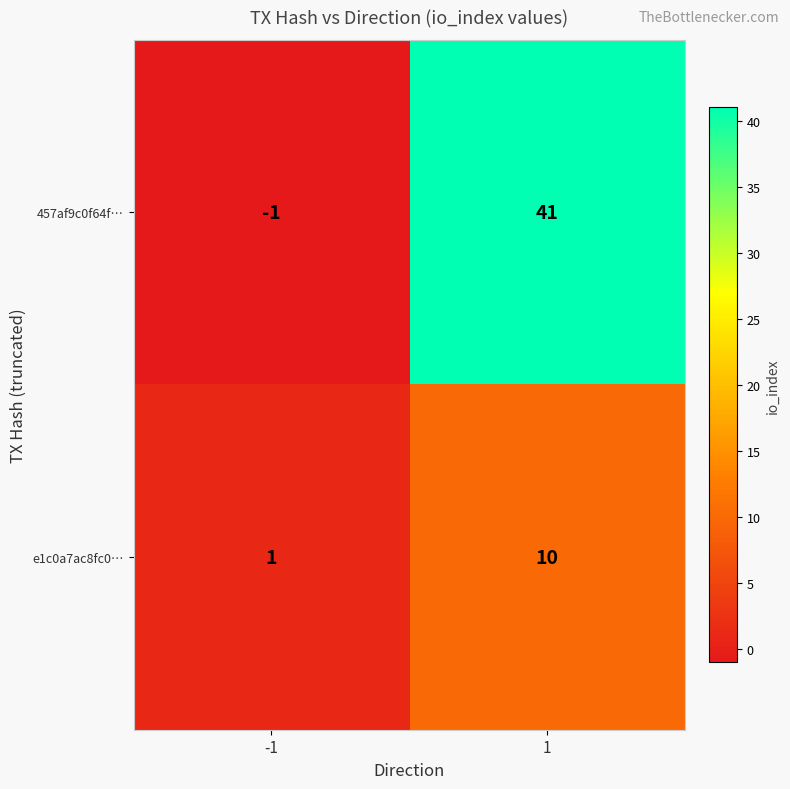

Read the e1c0a7ac8fc0… value at 1.

10